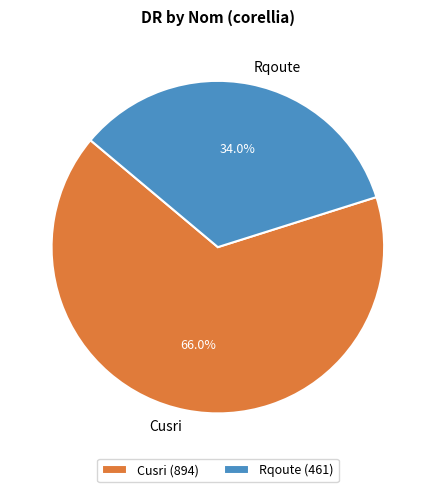

Which has a higher value, Cusri or Rqoute?

Cusri